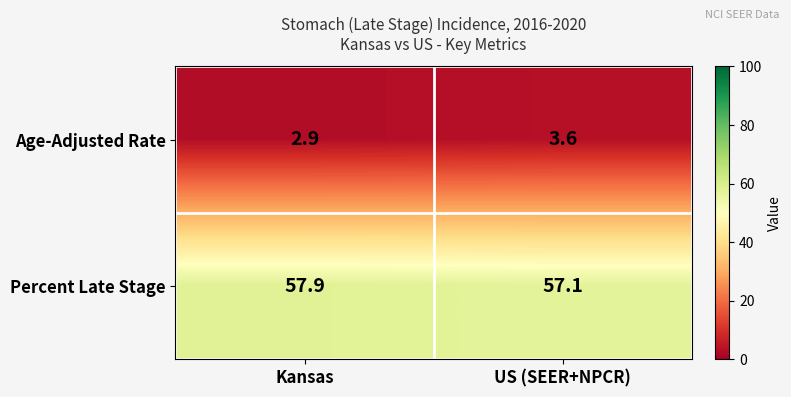

How many distinct data groups are displayed?

2